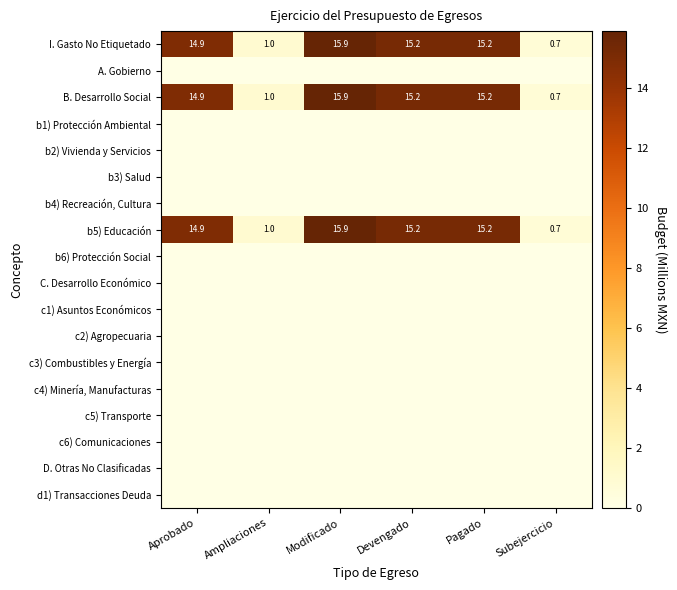

Which category has the lowest value across all series?

Aprobado